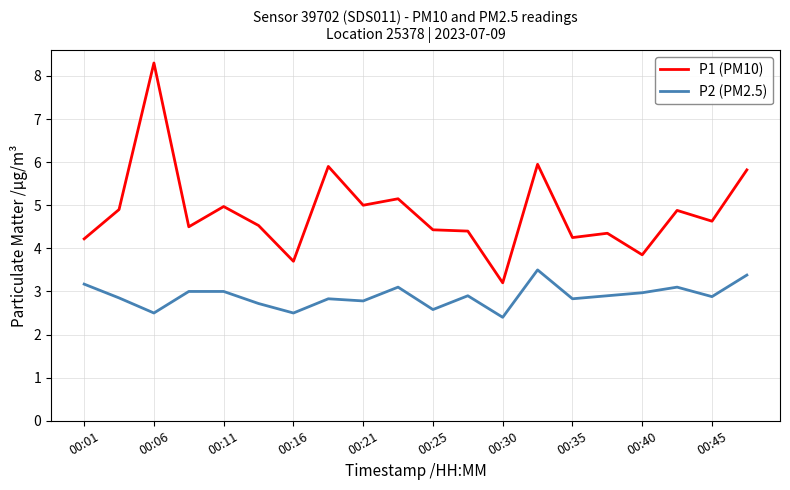

What is the highest value of the P2 (PM2.5) series?

3.5